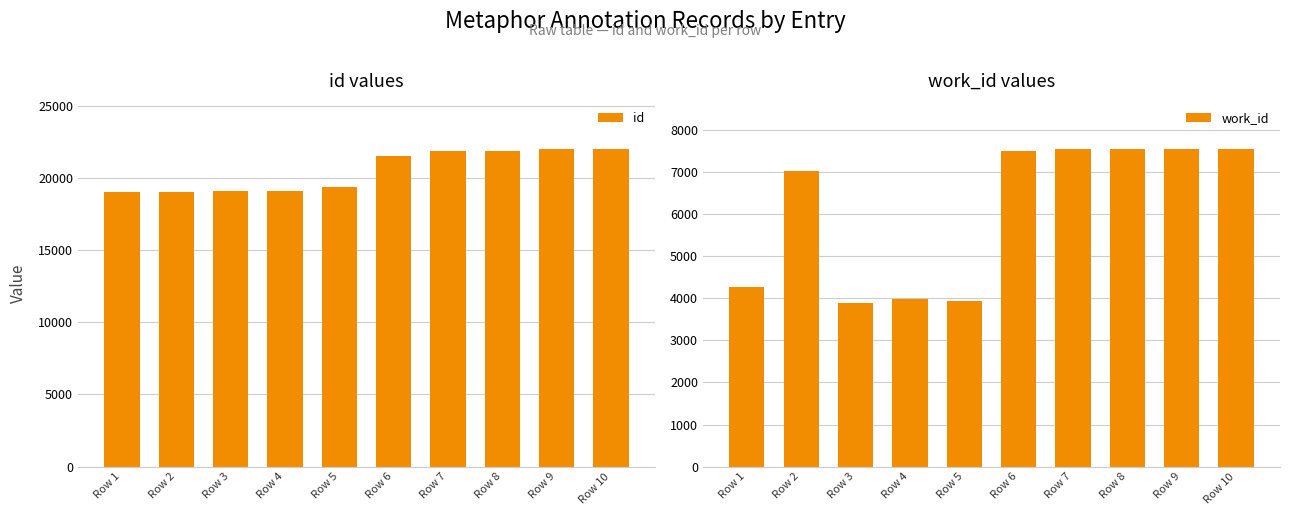

How many distinct data groups are displayed?

2